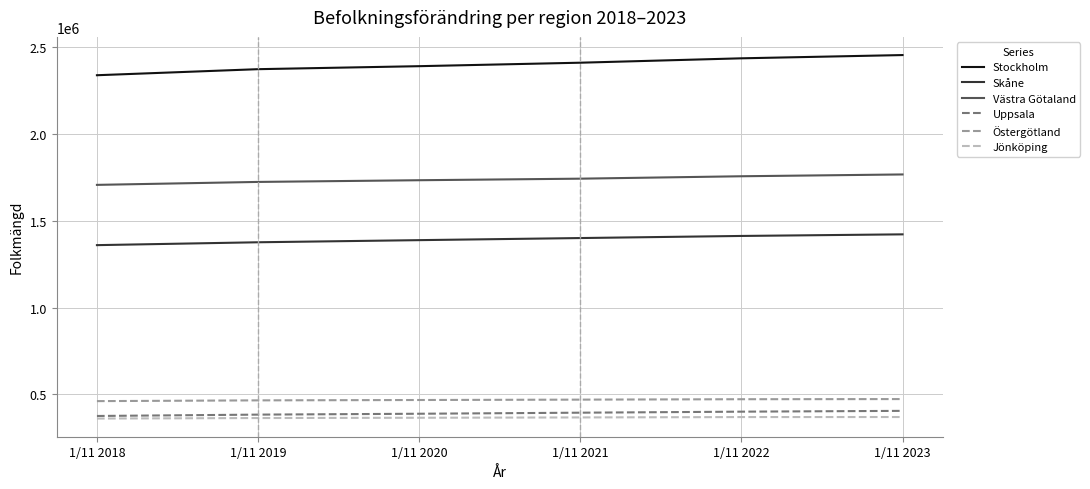

What is the lowest value of the Uppsala series?

375240